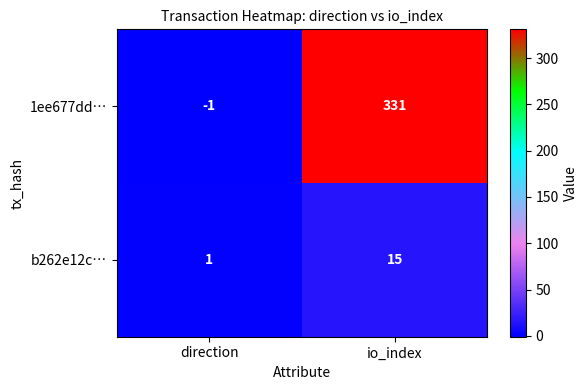

What is the highest value of the b262e12c… series?

15